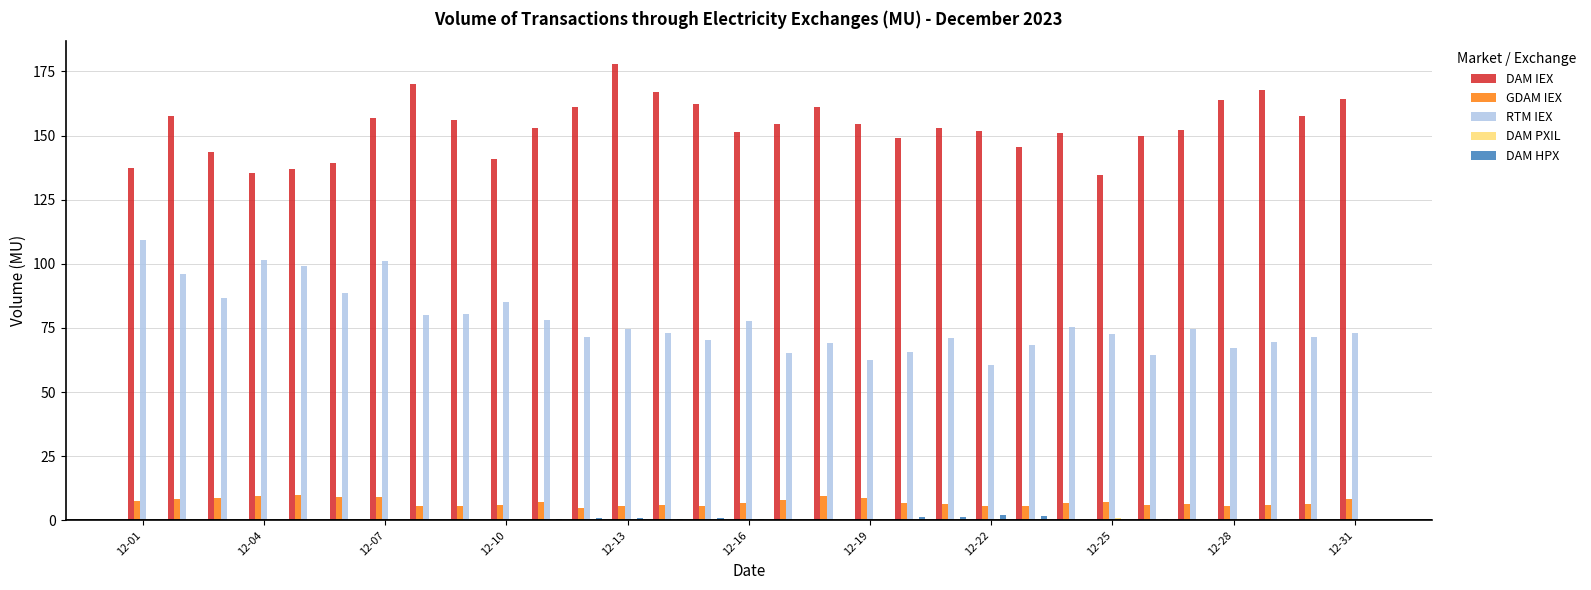

What is the maximum value shown in the chart?

177.9